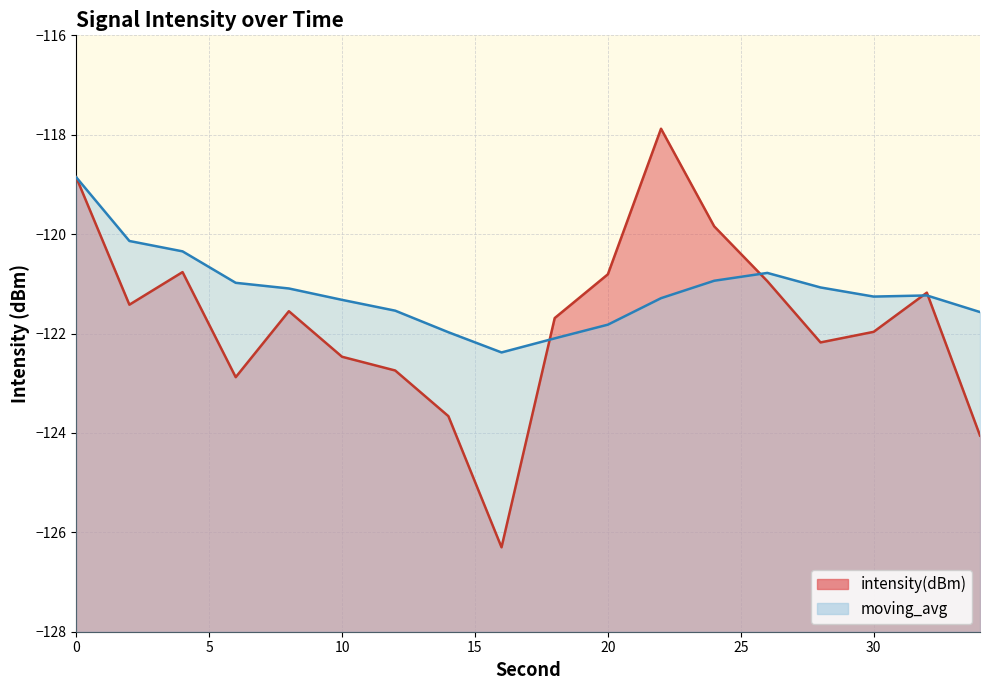

Is the value of intensity(dBm) at 0 greater than the value of moving_avg at 34?

Yes